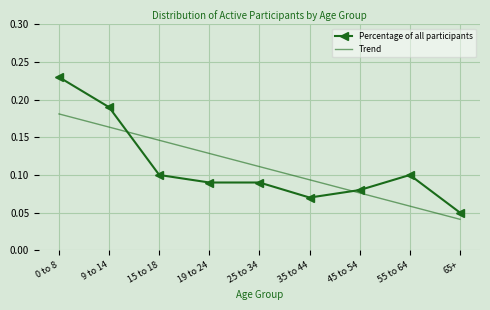

Which category has the lowest value across all series?

65+